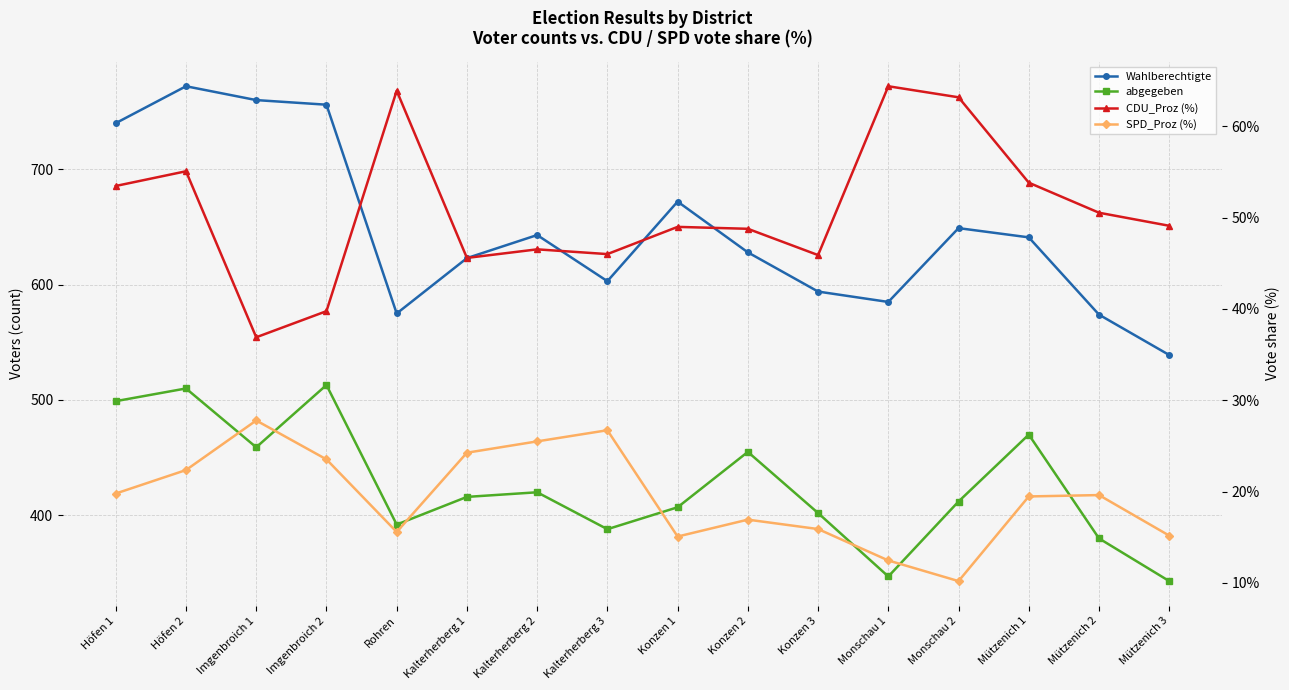

Reading right to left, transcribe all the data shown in this chart.

Wahlberechtigte: Mützenich 3=539.0	Mützenich 2=574.0	Mützenich 1=641.0	Monschau 2=649.0	Monschau 1=585.0	Konzen 3=594.0	Konzen 2=628.0	Konzen 1=672.0	Kalterherberg 3=603.0	Kalterherberg 2=643.0	Kalterherberg 1=623.0	Rohren=575.0	Imgenbroich 2=756.0	Imgenbroich 1=760.0	Höfen 2=772.0	Höfen 1=740.0
abgegeben: Mützenich 3=343.0	Mützenich 2=380.0	Mützenich 1=470.0	Monschau 2=412.0	Monschau 1=347.0	Konzen 3=402.0	Konzen 2=455.0	Konzen 1=407.0	Kalterherberg 3=388.0	Kalterherberg 2=420.0	Kalterherberg 1=416.0	Rohren=392.0	Imgenbroich 2=513.0	Imgenbroich 1=459.0	Höfen 2=510.0	Höfen 1=499.0
CDU_Proz (%): Mützenich 3=49.1	Mützenich 2=50.5	Mützenich 1=53.8	Monschau 2=63.2	Monschau 1=64.4	Konzen 3=45.9	Konzen 2=48.8	Konzen 1=49.0	Kalterherberg 3=46.0	Kalterherberg 2=46.5	Kalterherberg 1=45.6	Rohren=63.9	Imgenbroich 2=39.8	Imgenbroich 1=36.9	Höfen 2=55.1	Höfen 1=53.5
SPD_Proz (%): Mützenich 3=15.2	Mützenich 2=19.6	Mützenich 1=19.5	Monschau 2=10.2	Monschau 1=12.5	Konzen 3=15.9	Konzen 2=16.9	Konzen 1=15.1	Kalterherberg 3=26.7	Kalterherberg 2=25.5	Kalterherberg 1=24.3	Rohren=15.6	Imgenbroich 2=23.5	Imgenbroich 1=27.8	Höfen 2=22.4	Höfen 1=19.8